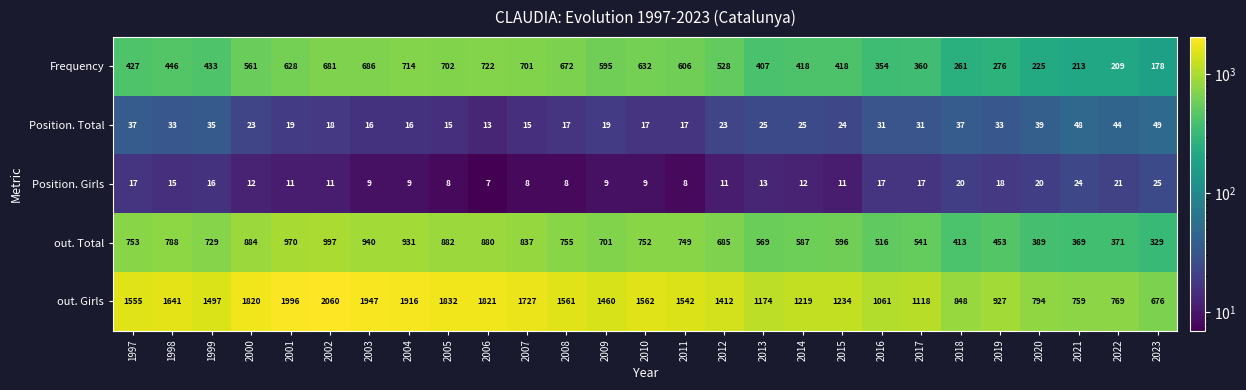

The value of Frequency at 2014 is 418. True or false?

True